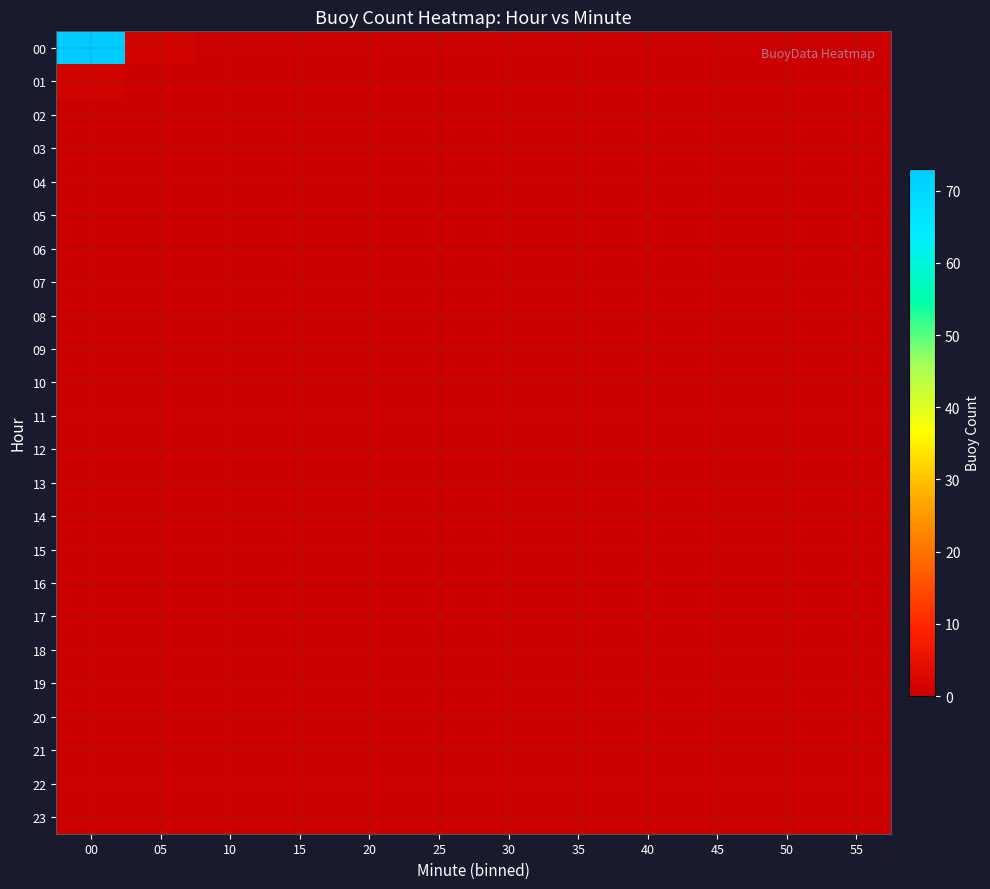

Rank the series at 25 from lowest to highest value.

00, 01, 02, 03, 04, 05, 06, 07, 08, 09, 10, 11, 12, 13, 14, 15, 16, 17, 18, 19, 20, 21, 22, 23